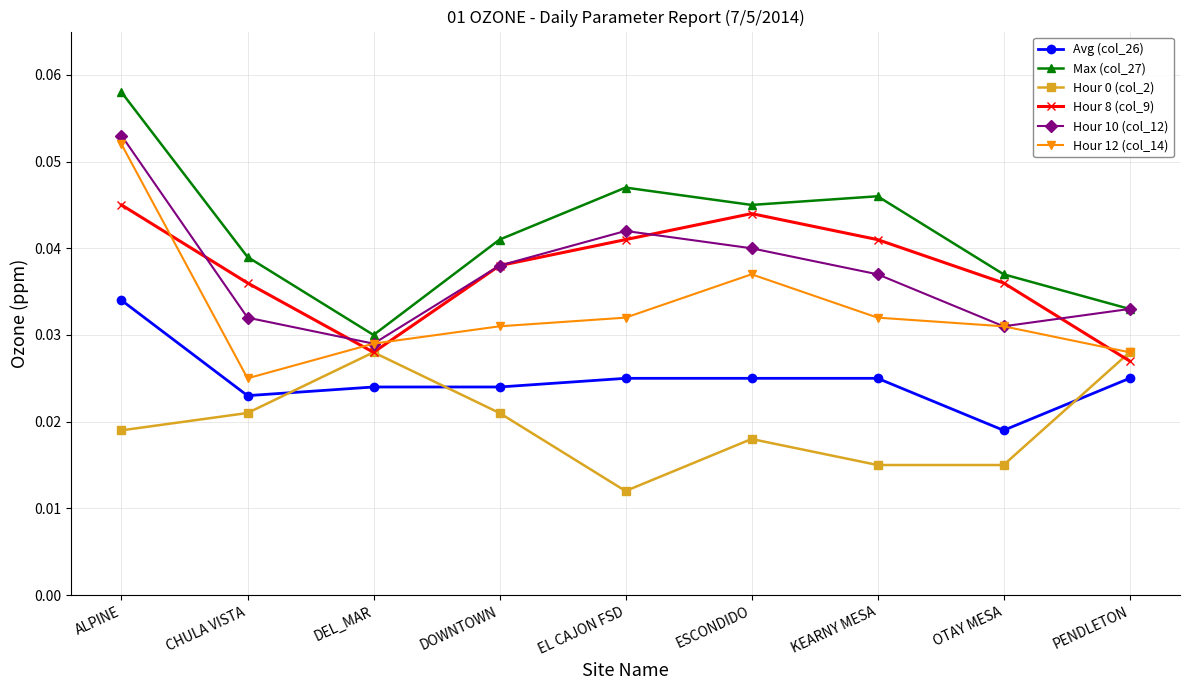

How many Avg (col_26) values are between 0 and 1?

9